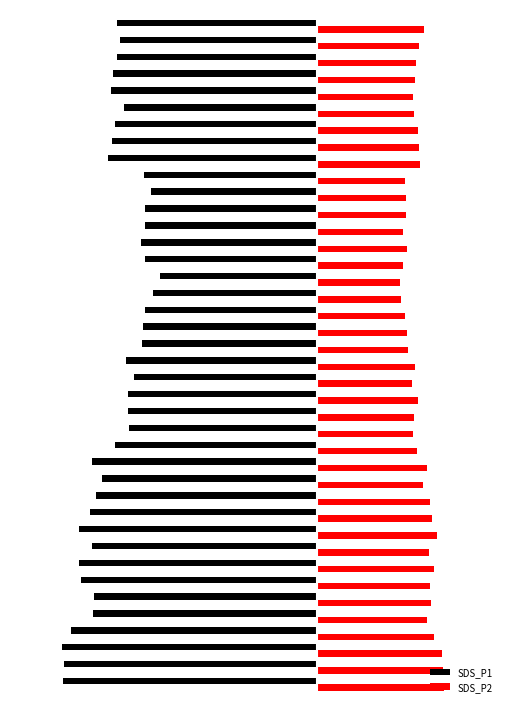

Which series has the widest spread of values?

SDS_P1